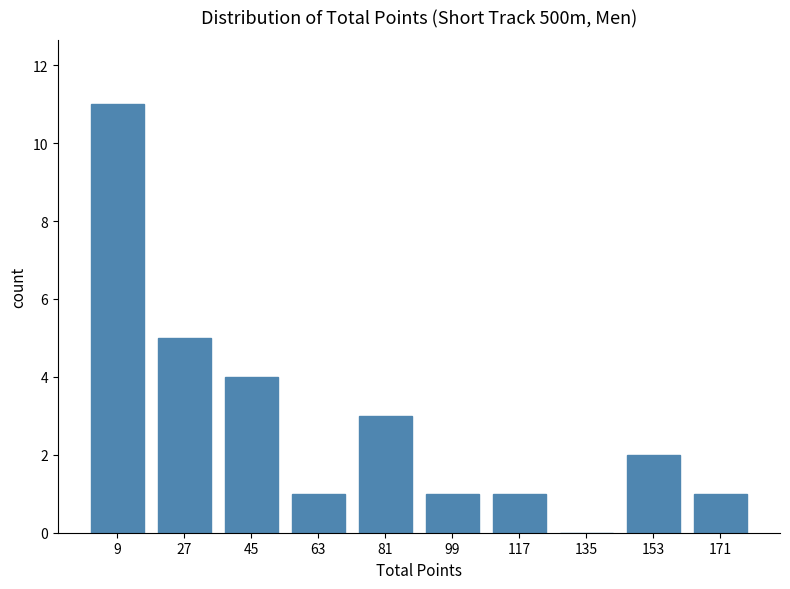

Reading right to left, what are all the values shown in this chart?

171=1	153=2	135=0	117=1	99=1	81=3	63=1	45=4	27=5	9=11